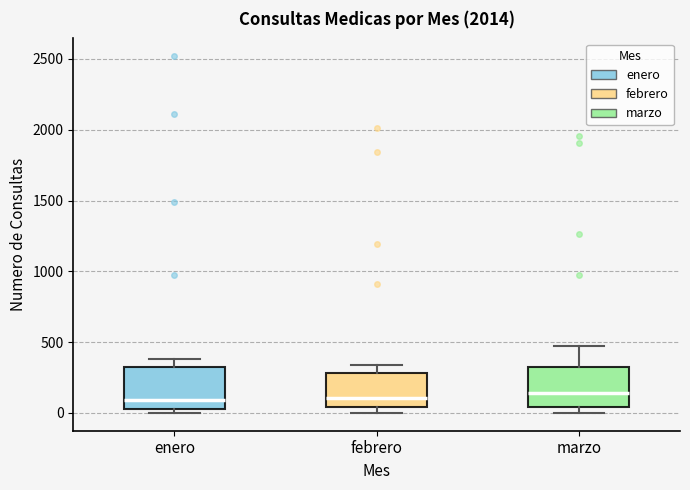

Reading left to right, transcribe this box plot: for each box, give where its median line is, the range the box spans, and where its two whiskers end, as read against the y-axis. The values are not printed on the chart, so give them approximately, as read against the axis.

enero: median 100, box 50 to 300, whiskers 0 to 400
febrero: median 100, box 50 to 300, whiskers 0 to 350
marzo: median 150, box 50 to 300, whiskers 0 to 450